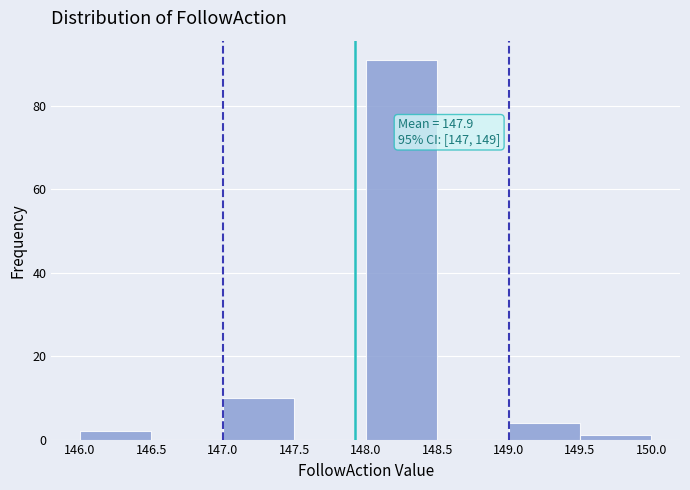

Over which range of the x-axis is the bar tallest?

148.0 to 148.5